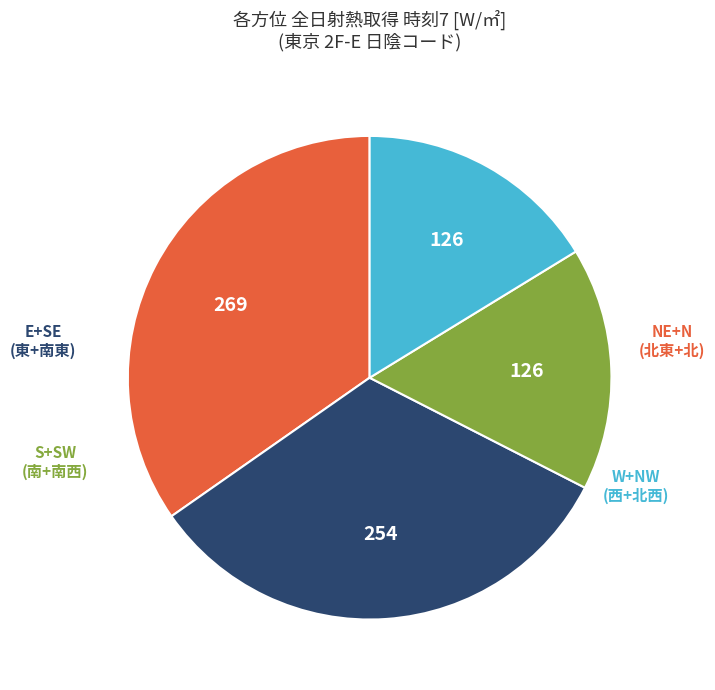

Is there a majority slice in this chart?

No